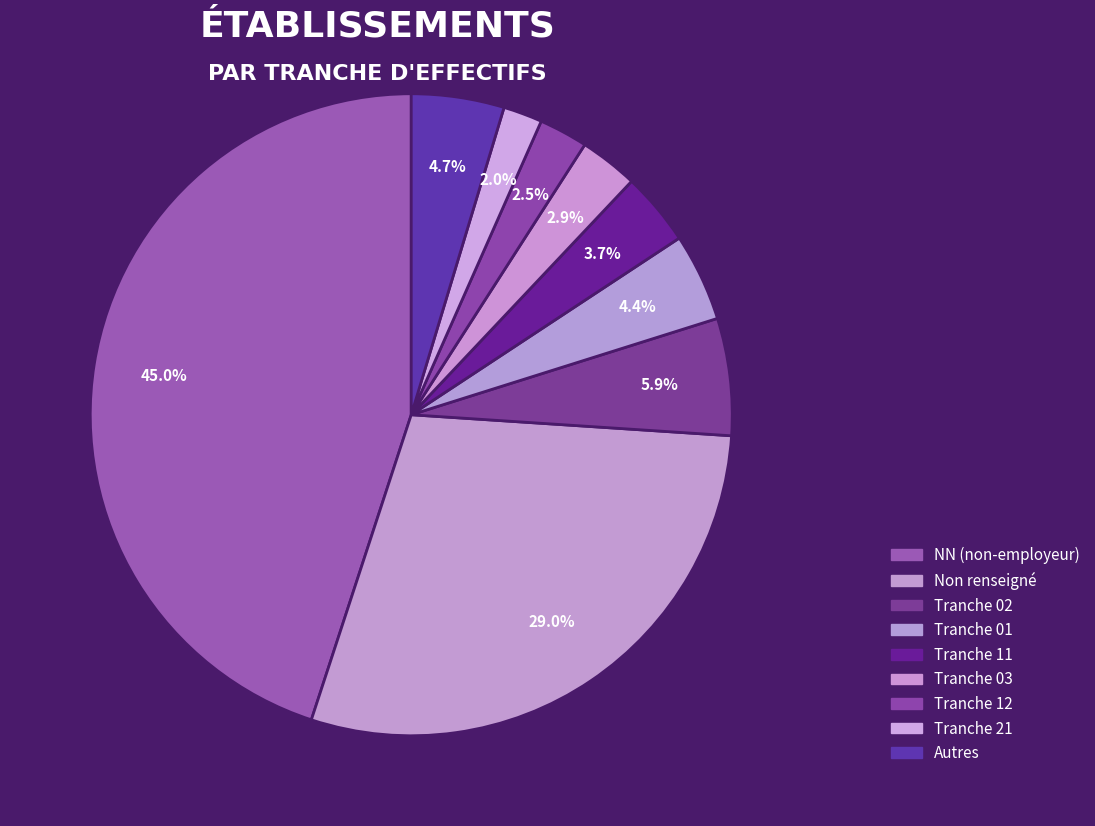

Count the number of slices in the pie.

9